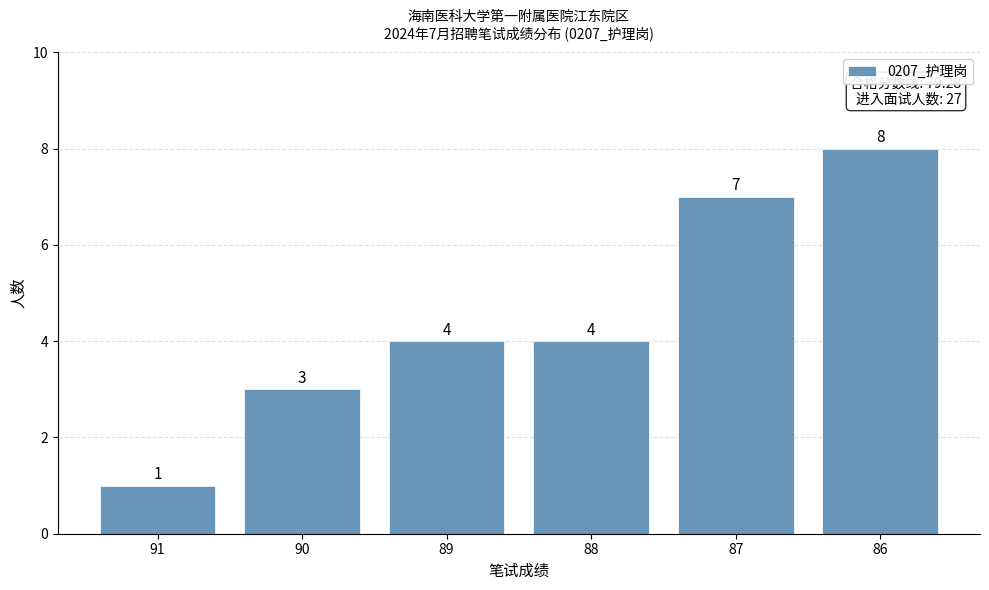

The chart shows a value of 4 at 87. True or false?

False